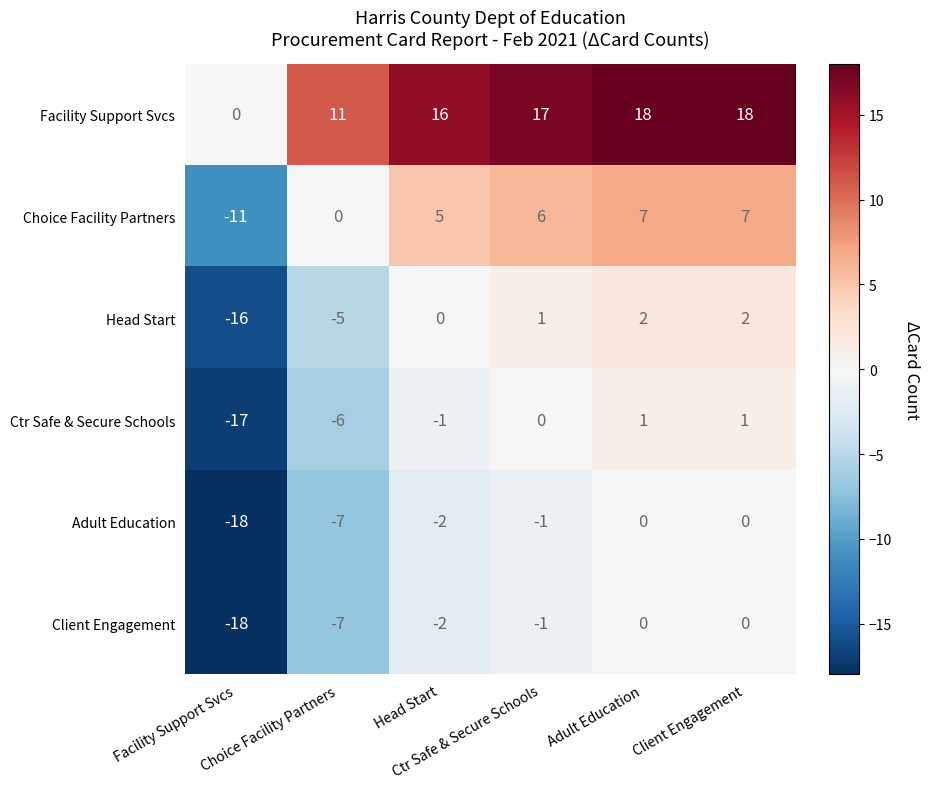

What is the smallest value displayed?

-18